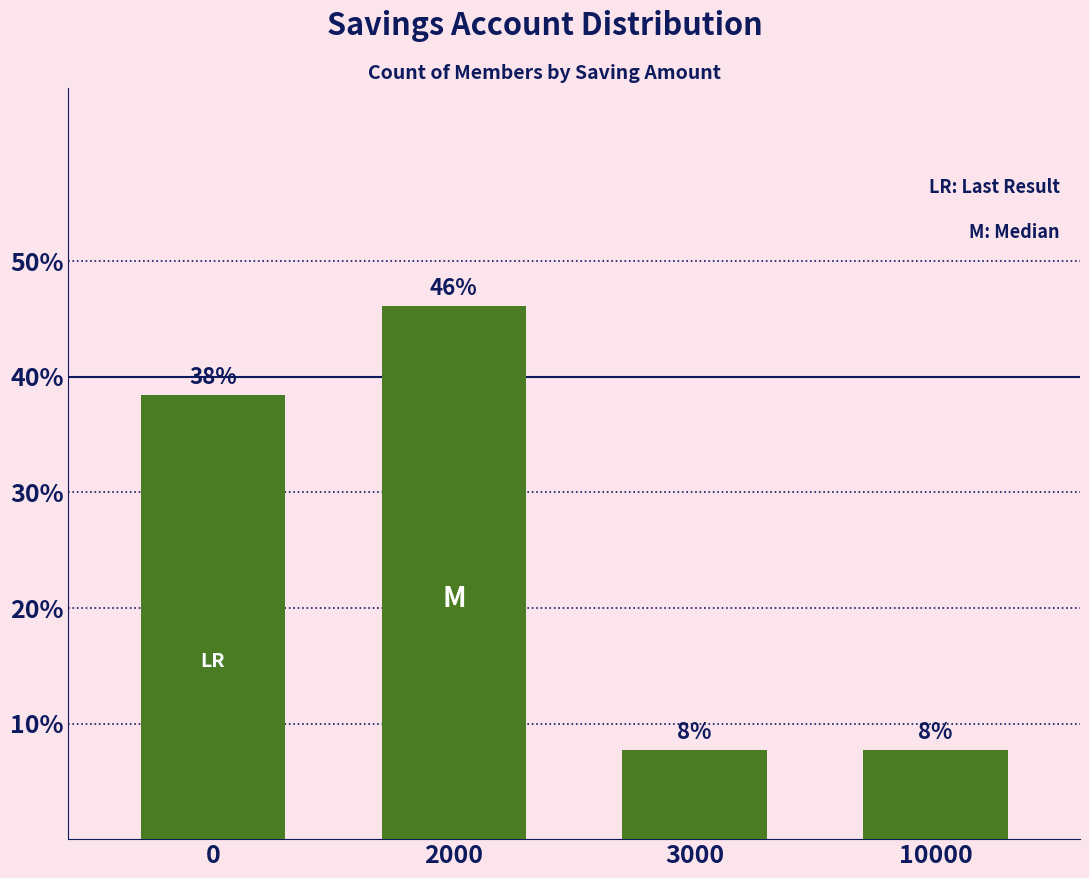

How many bars are there in total?

4